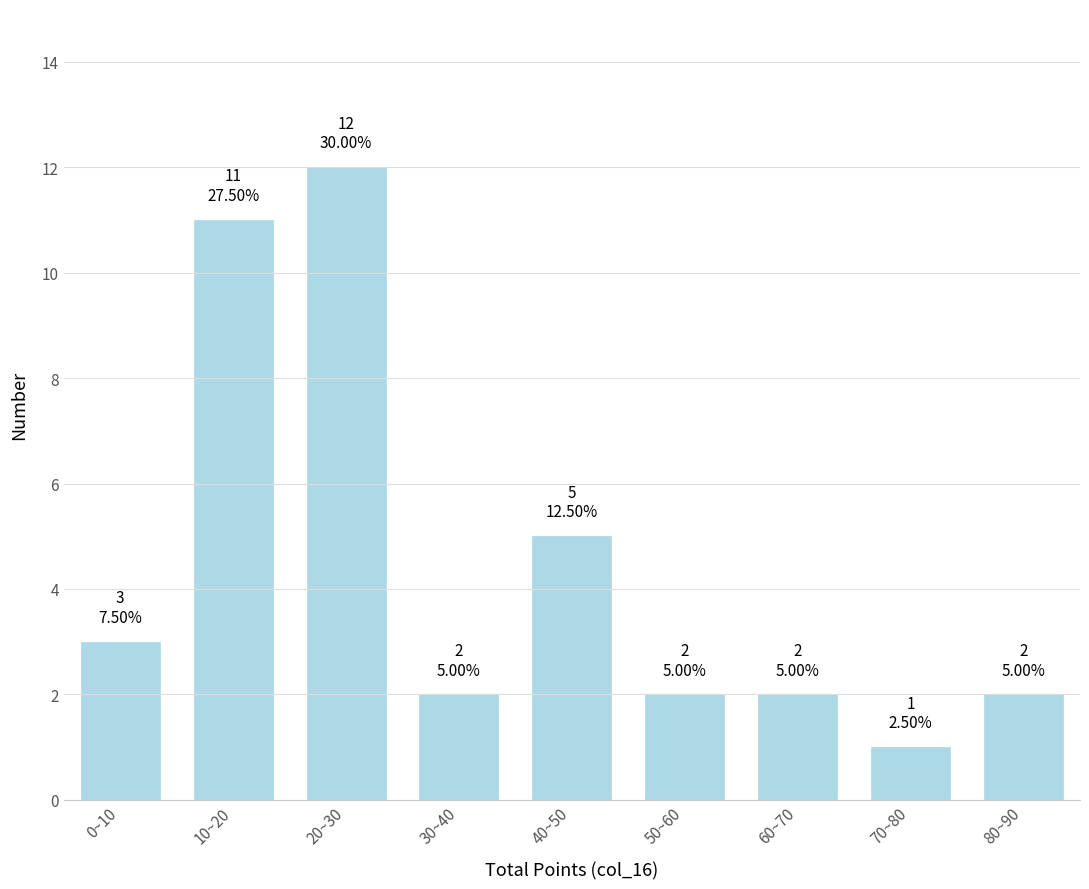

Reading left to right, transcribe all the data shown in this chart.

3	11	12	2	5	2	2	1	2